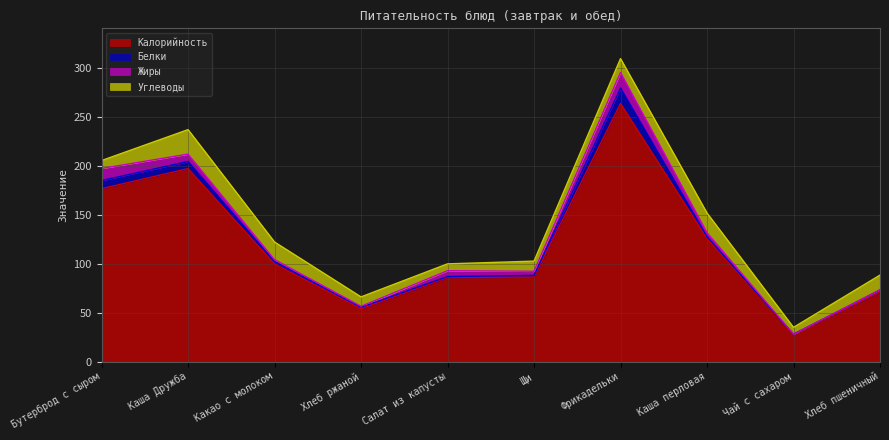

Which series has the largest total across all categories?

Калорийность